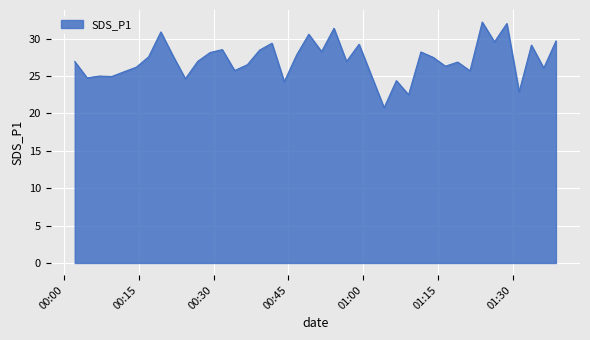

Does the chart have visible grid lines?

Yes